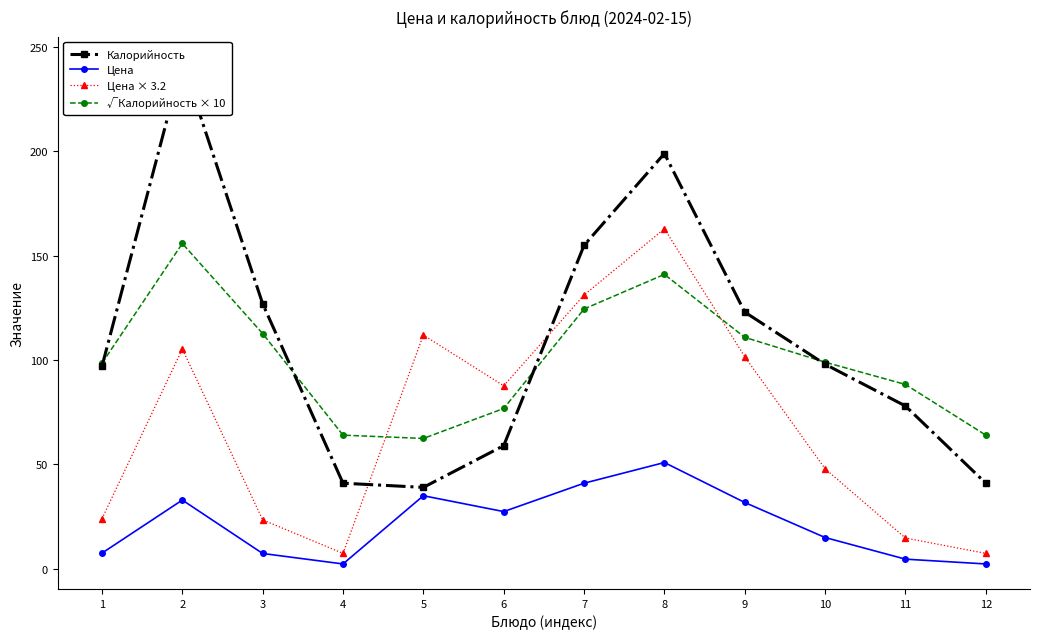

The Калорийность series shows 46.5 at 10. True or false?

False